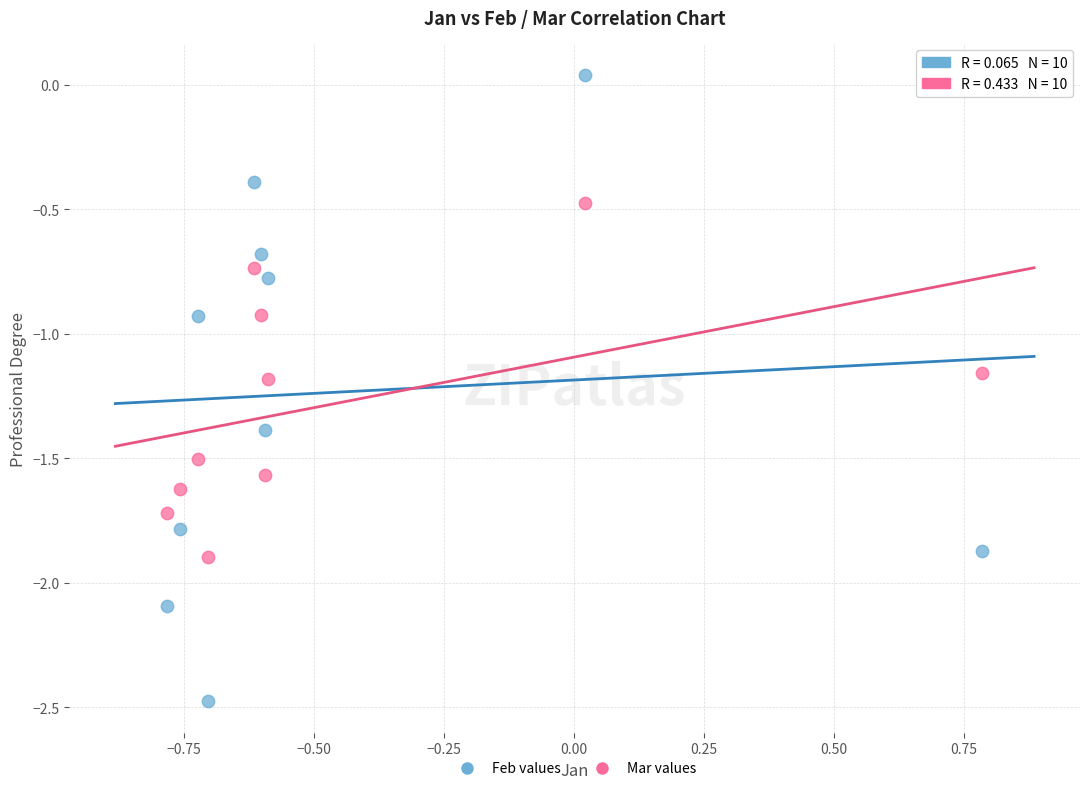

Across all data points, what is the range of Y values (max minus min)?

2.5